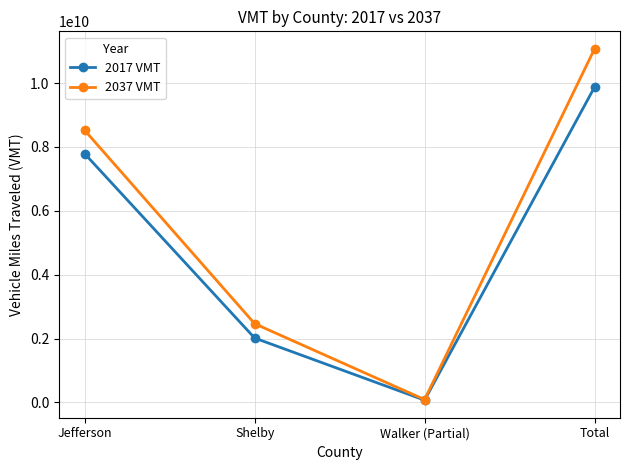

Does the chart display data point markers on the line(s)?

Yes